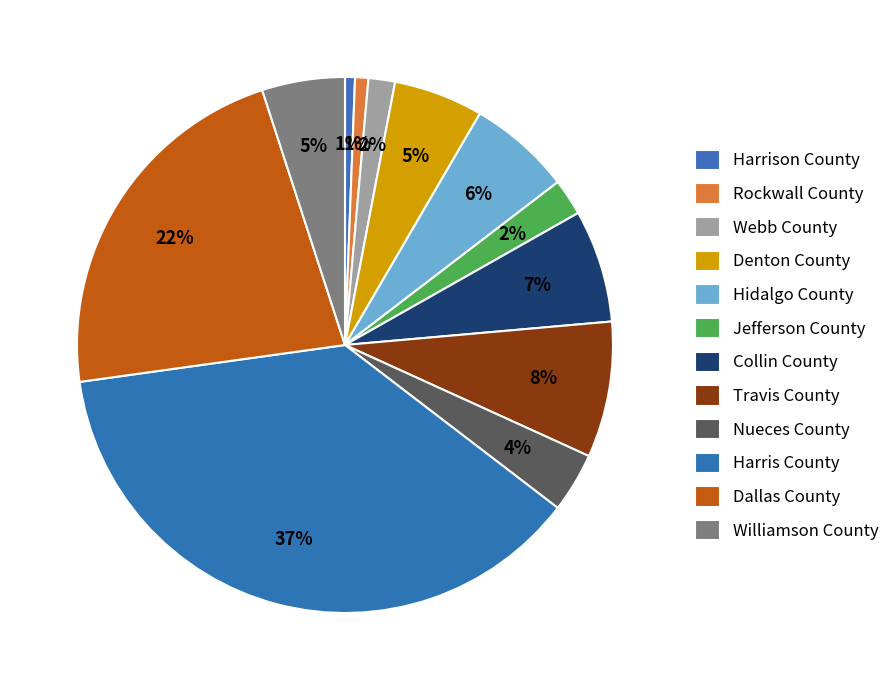

Is there any slice that represents more than half of the pie?

No